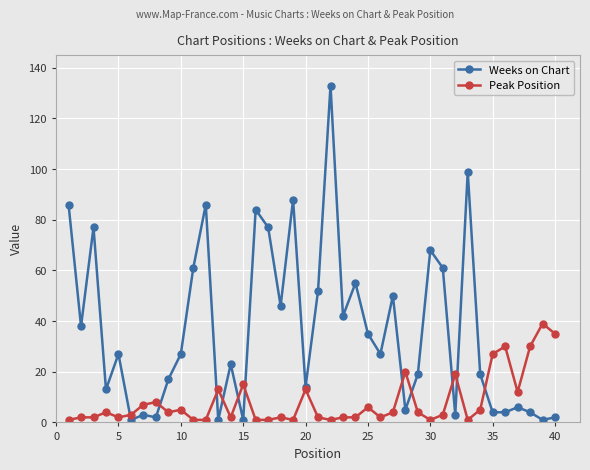

What are all the series names shown in the legend?

Weeks on Chart, Peak Position